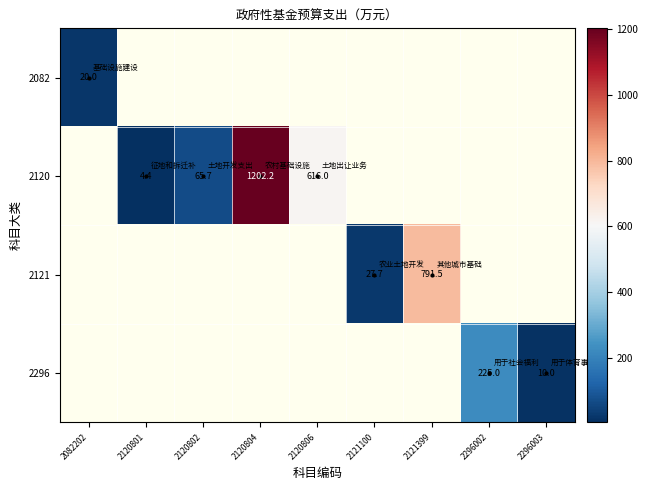

True or false: 2120 has a value of 4.4 at 2120801.

True